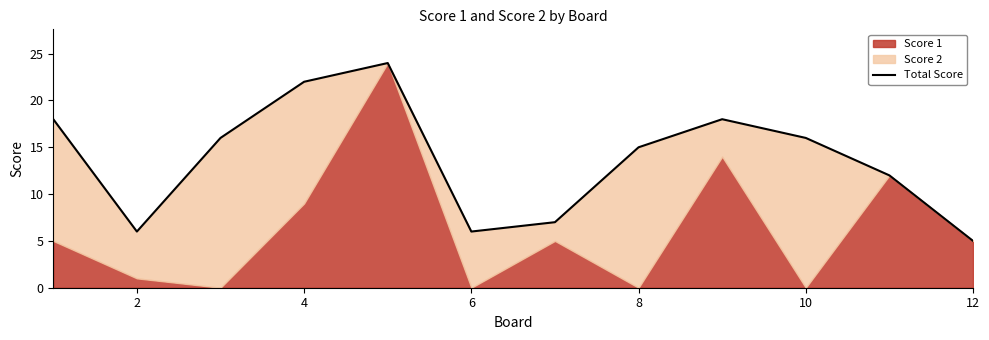

Reading left to right, what are all the values shown in this chart?

18	6	16	22	24	6	7	15	18	16	12	5